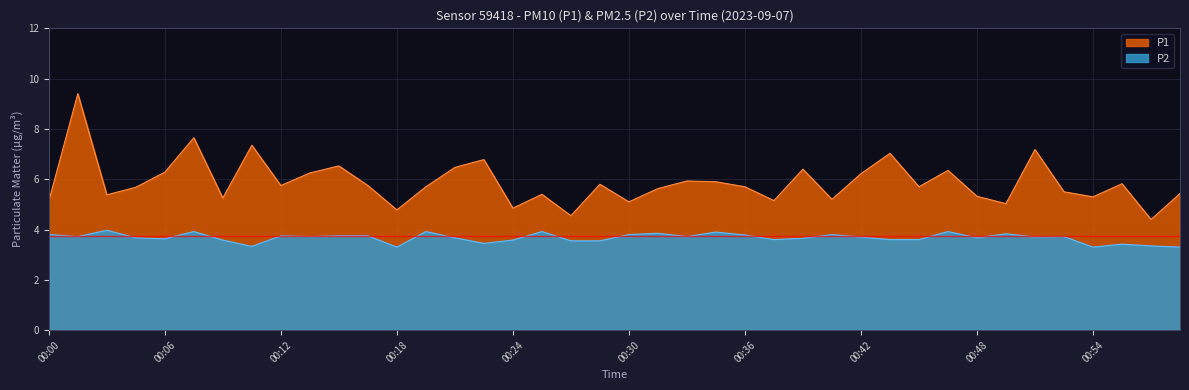

What is the value of the P2 point at the 37th from the left?

3.3